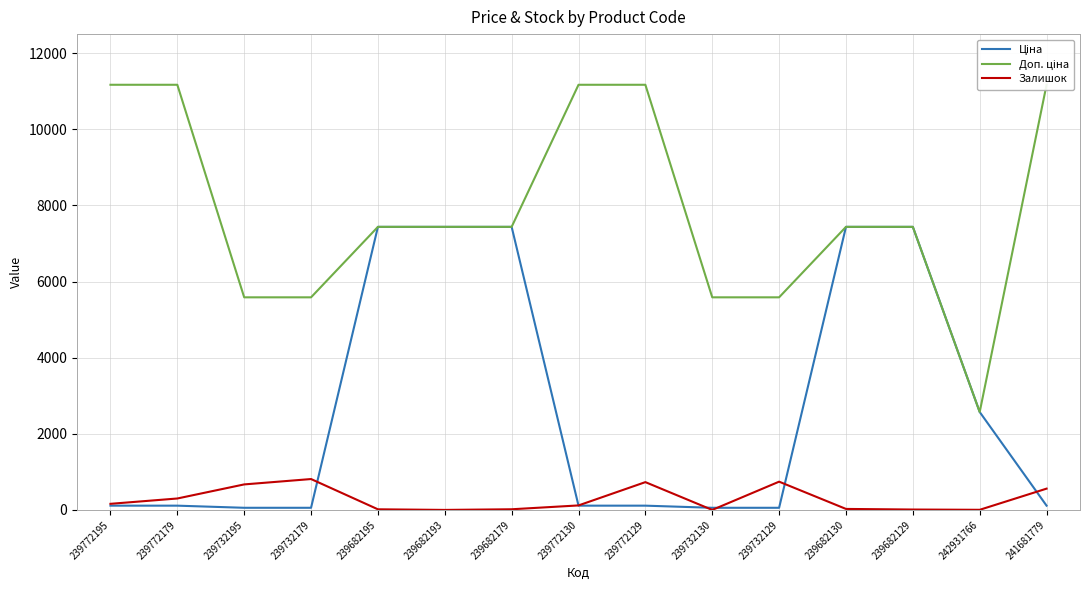

At which label does Доп. ціна first exceed 7436?

239772195